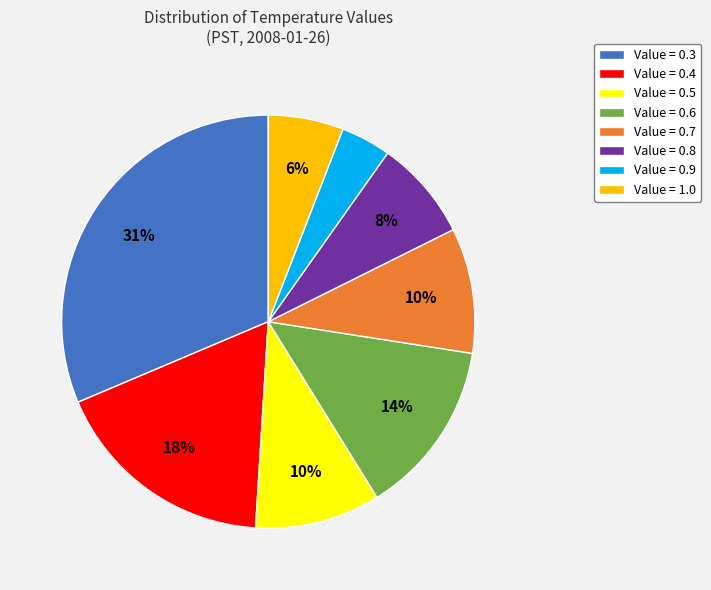

What is the largest slice in the pie chart?

Value = 0.3